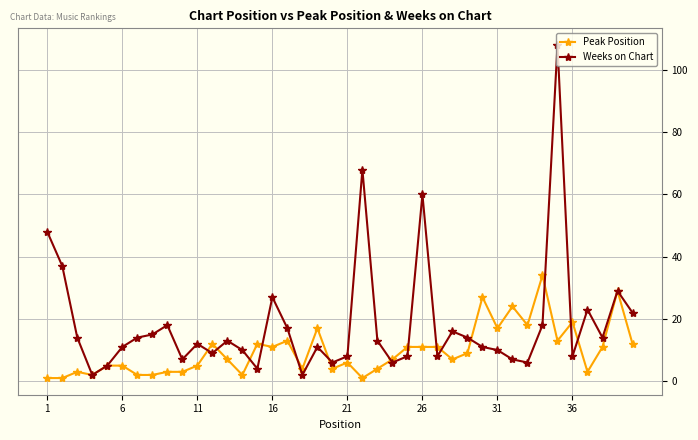

Count the number of data series in this chart.

2